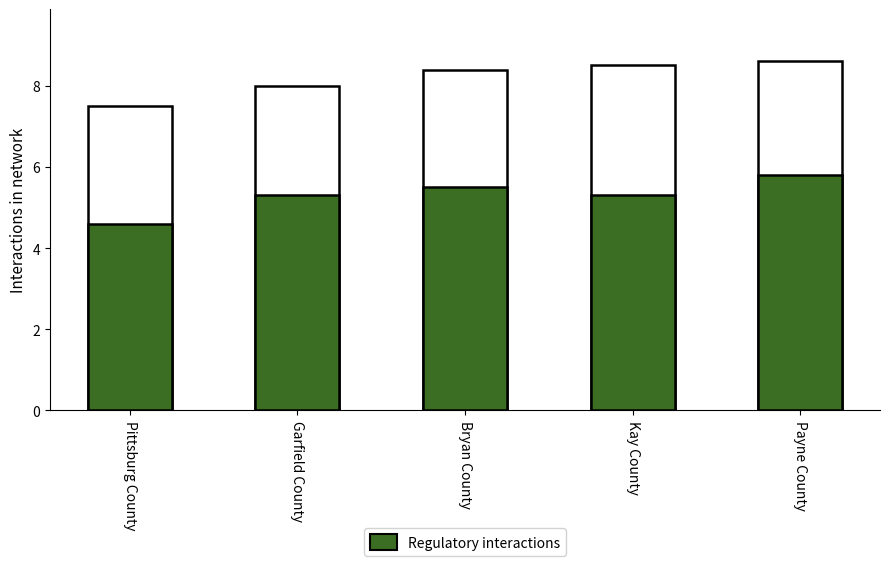

What is the sum of all Lower 95% CI values?

26.5